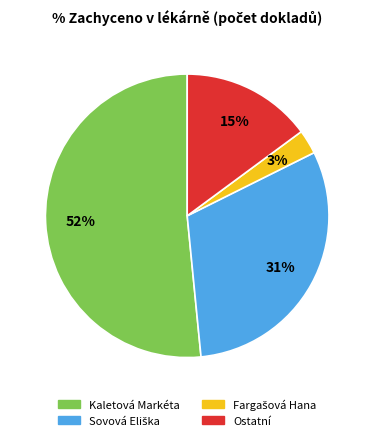

To the nearest percent, what is the difference between the largest and smallest slice percentages?

49%